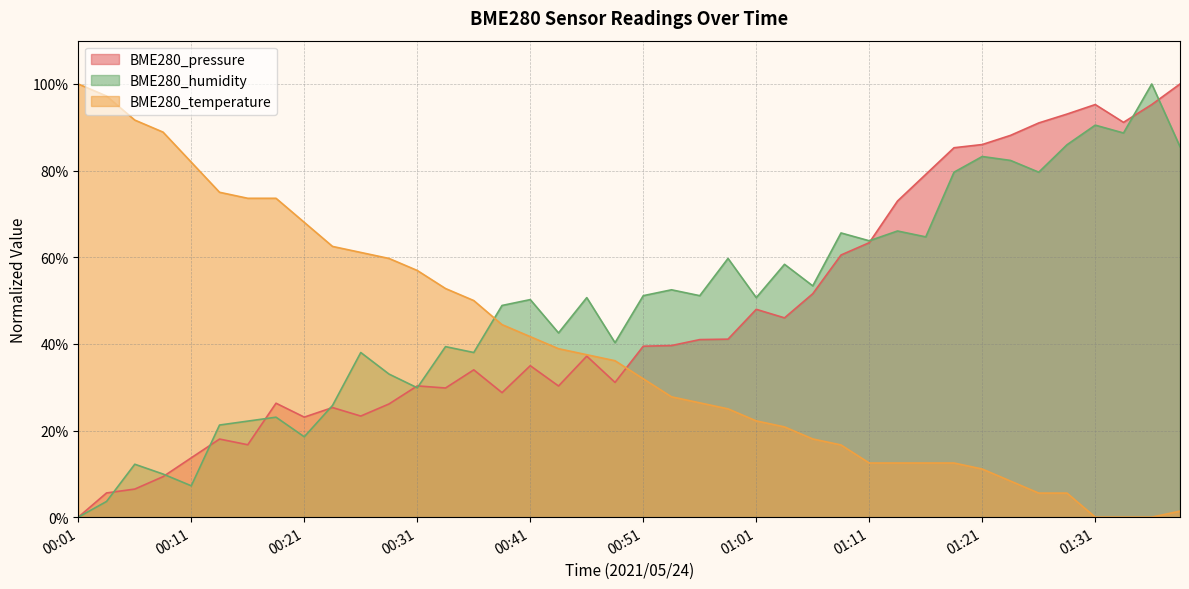

At which label is BME280_temperature closest to 50?

00:36